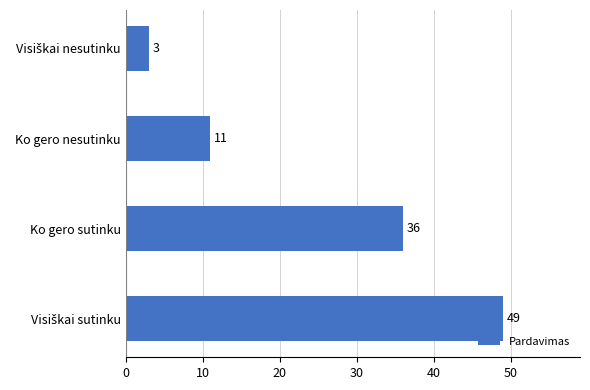

Where is the data nearest to the value 26?

Ko gero sutinku